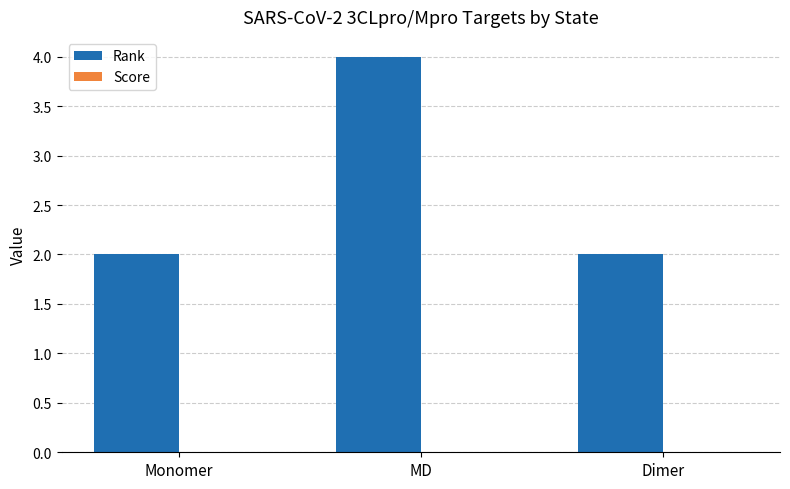

What is the ratio of the value at Monomer to the value at MD?

0.5